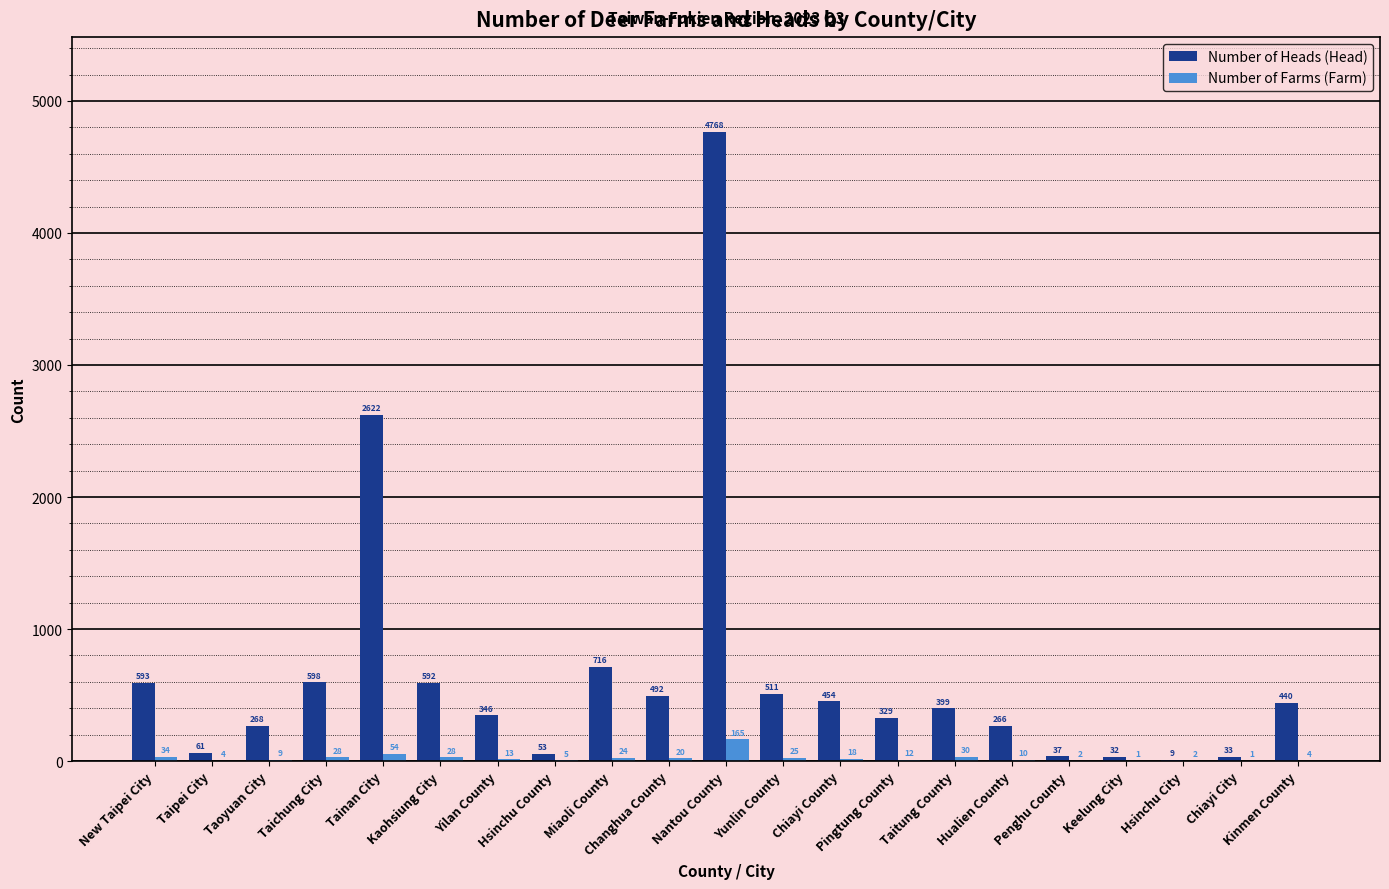

Which series has the largest total across all categories?

Number of Heads (Head)